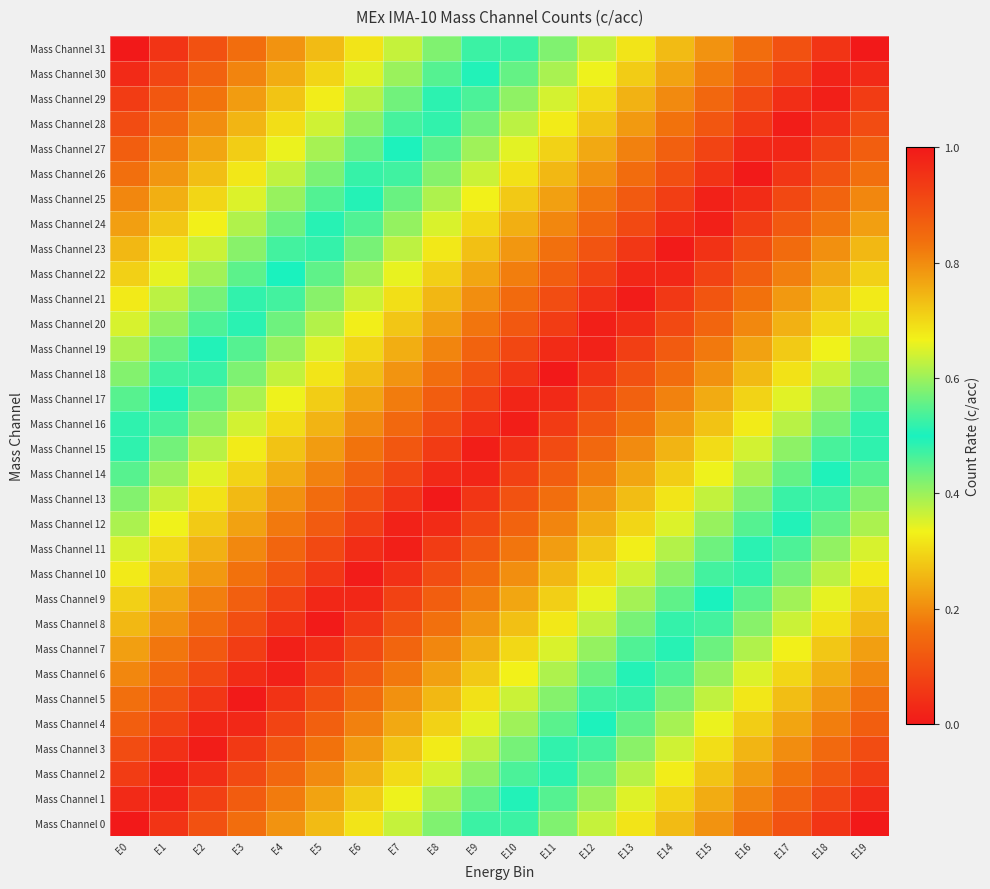

Count the number of categories in the chart.

20